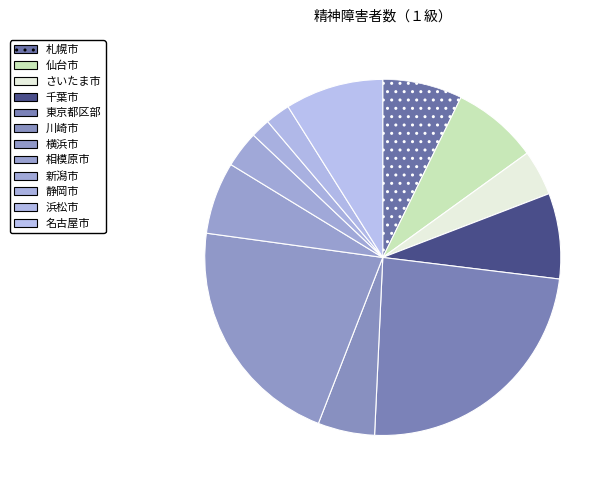

What is the change in value from 仙台市 to 静岡市?

-1216